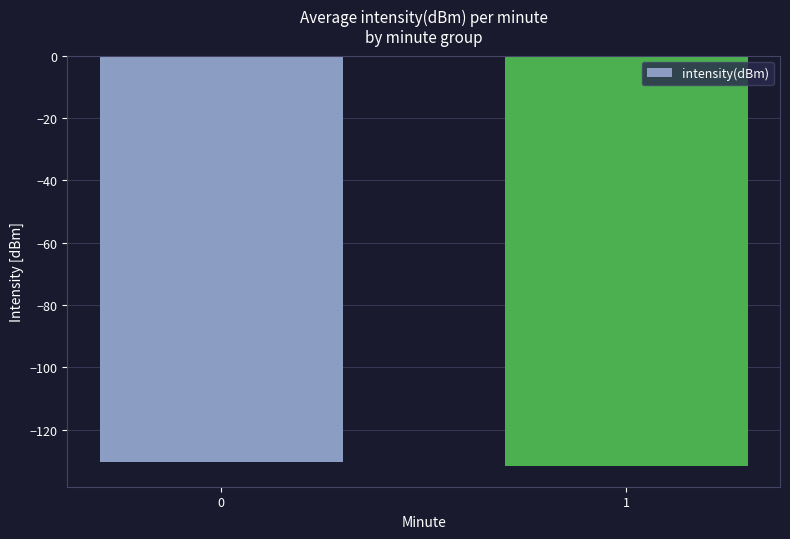

Reading left to right, extract all data points from this chart.

-130.3	-131.7